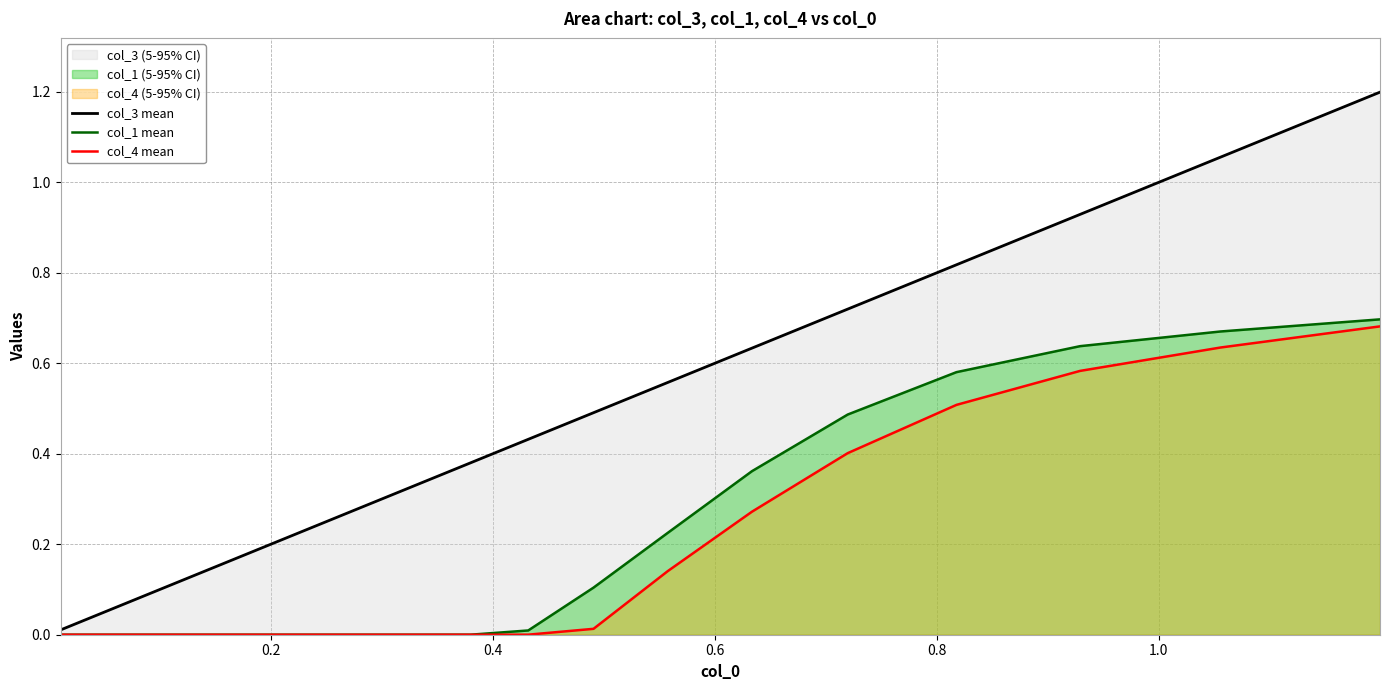

What are all the series names shown in the legend?

col_3 mean, col_1 mean, col_4 mean